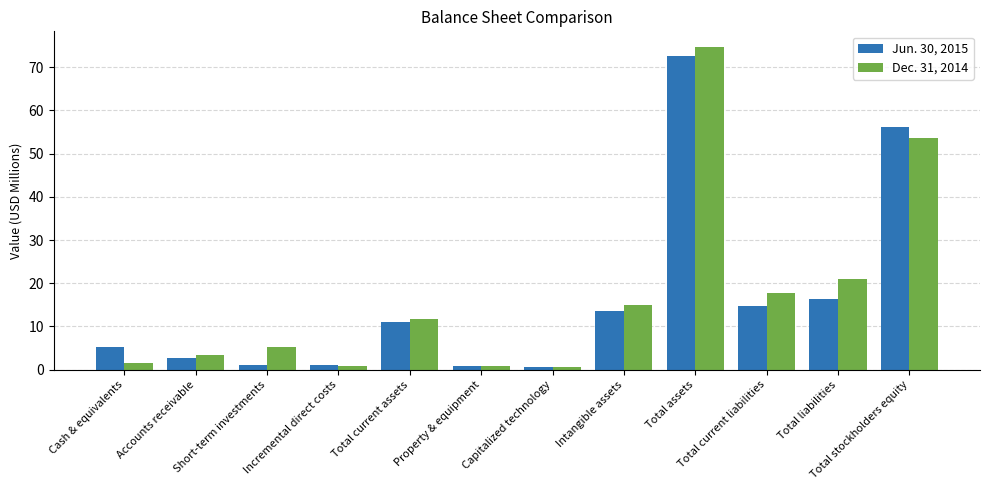

What is the difference between the maximum and minimum values in the Dec. 31, 2014 series?

74.1